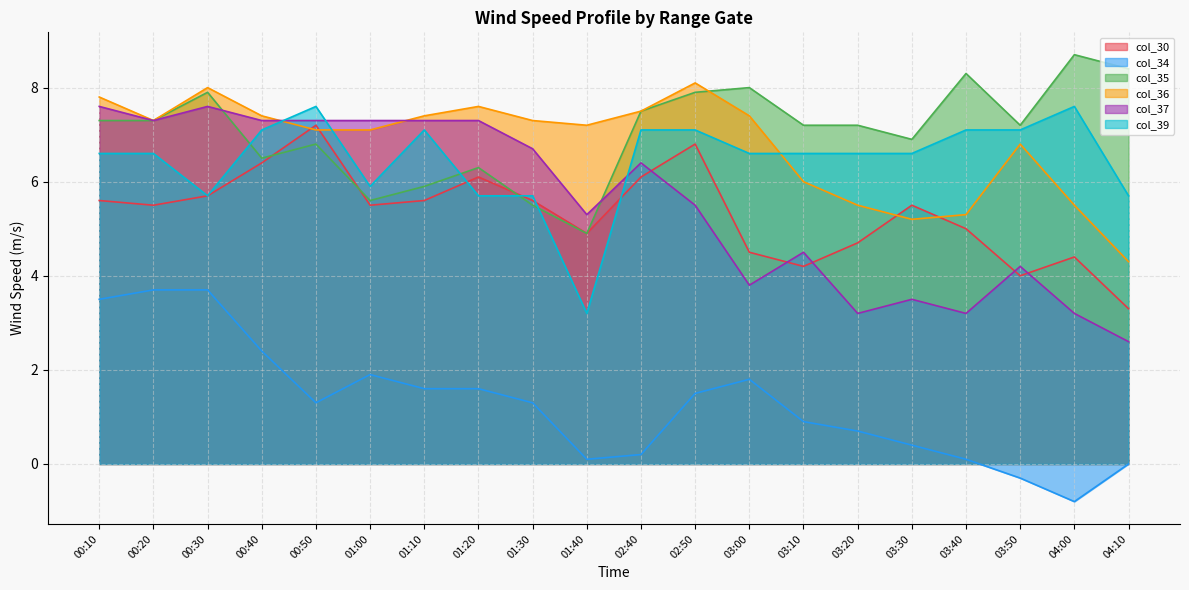

Reading right to left, extract all data points from this chart.

col_30: 04:10=3.3	04:00=4.4	03:50=4.0	03:40=5.0	03:30=5.5	03:20=4.7	03:10=4.2	03:00=4.5	02:50=6.8	02:40=6.1	01:40=4.9	01:30=5.6	01:20=6.1	01:10=5.6	01:00=5.5	00:50=7.2	00:40=6.4	00:30=5.7	00:20=5.5	00:10=5.6
col_34: 04:10=0.0	04:00=-0.8	03:50=-0.3	03:40=0.1	03:30=0.4	03:20=0.7	03:10=0.9	03:00=1.8	02:50=1.5	02:40=0.2	01:40=0.1	01:30=1.3	01:20=1.6	01:10=1.6	01:00=1.9	00:50=1.3	00:40=2.4	00:30=3.7	00:20=3.7	00:10=3.5
col_35: 04:10=8.4	04:00=8.7	03:50=7.2	03:40=8.3	03:30=6.9	03:20=7.2	03:10=7.2	03:00=8.0	02:50=7.9	02:40=7.5	01:40=4.9	01:30=5.5	01:20=6.3	01:10=5.9	01:00=5.6	00:50=6.8	00:40=6.5	00:30=7.9	00:20=7.3	00:10=7.3
col_36: 04:10=4.3	04:00=5.5	03:50=6.8	03:40=5.3	03:30=5.2	03:20=5.5	03:10=6.0	03:00=7.4	02:50=8.1	02:40=7.5	01:40=7.2	01:30=7.3	01:20=7.6	01:10=7.4	01:00=7.1	00:50=7.1	00:40=7.4	00:30=8.0	00:20=7.3	00:10=7.8
col_37: 04:10=2.6	04:00=3.2	03:50=4.2	03:40=3.2	03:30=3.5	03:20=3.2	03:10=4.5	03:00=3.8	02:50=5.5	02:40=6.4	01:40=5.3	01:30=6.7	01:20=7.3	01:10=7.3	01:00=7.3	00:50=7.3	00:40=7.3	00:30=7.6	00:20=7.3	00:10=7.6
col_39: 04:10=5.7	04:00=7.6	03:50=7.1	03:40=7.1	03:30=6.6	03:20=6.6	03:10=6.6	03:00=6.6	02:50=7.1	02:40=7.1	01:40=3.2	01:30=5.7	01:20=5.7	01:10=7.1	01:00=5.9	00:50=7.6	00:40=7.1	00:30=5.7	00:20=6.6	00:10=6.6